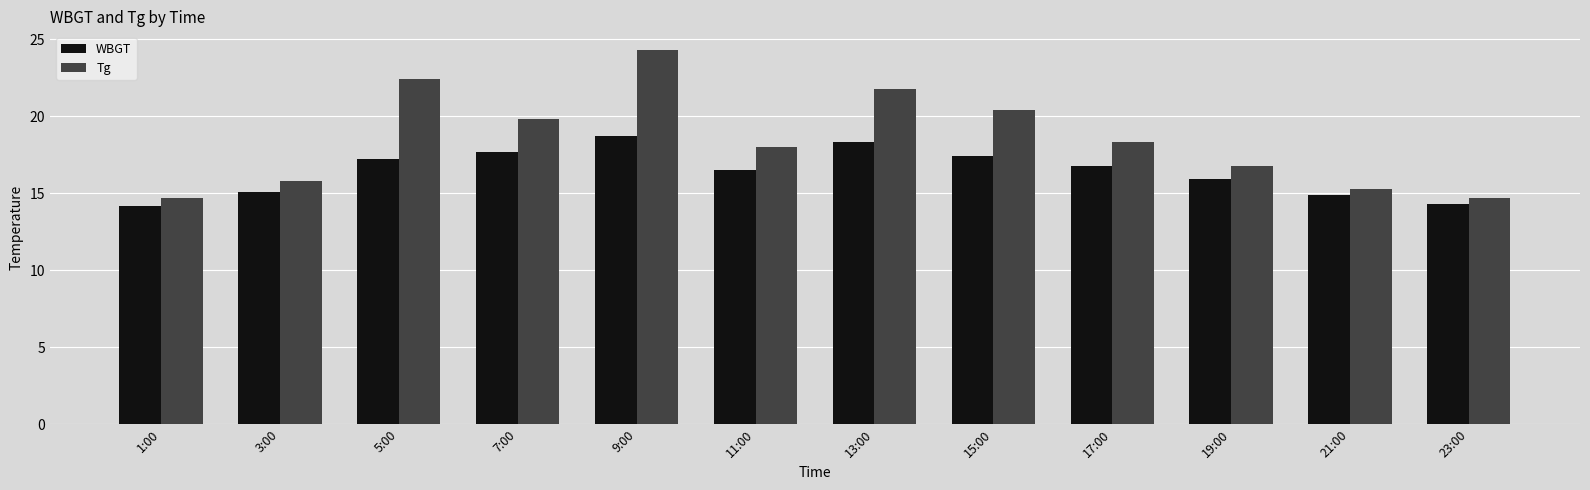

Rank the series by their maximum value, from highest to lowest.

Tg, WBGT